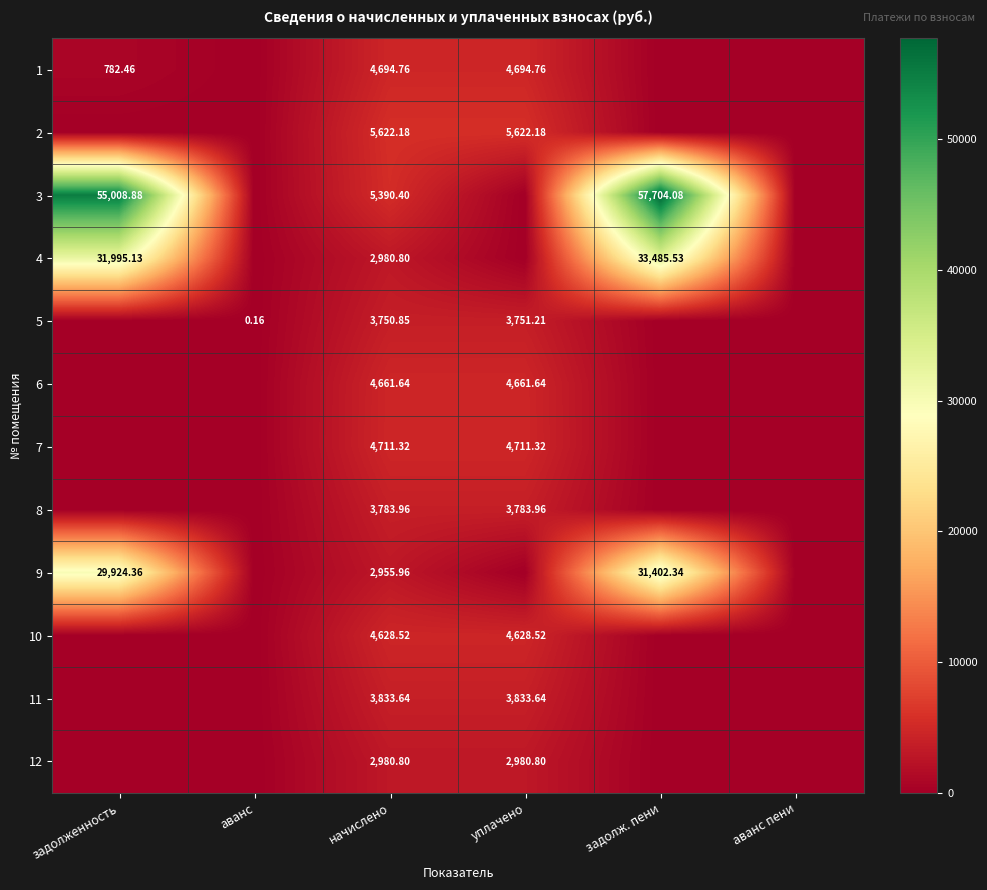

Rank the series at начислено from highest to lowest value.

2, 3, 7, 1, 6, 10, 11, 8, 5, 4, 12, 9